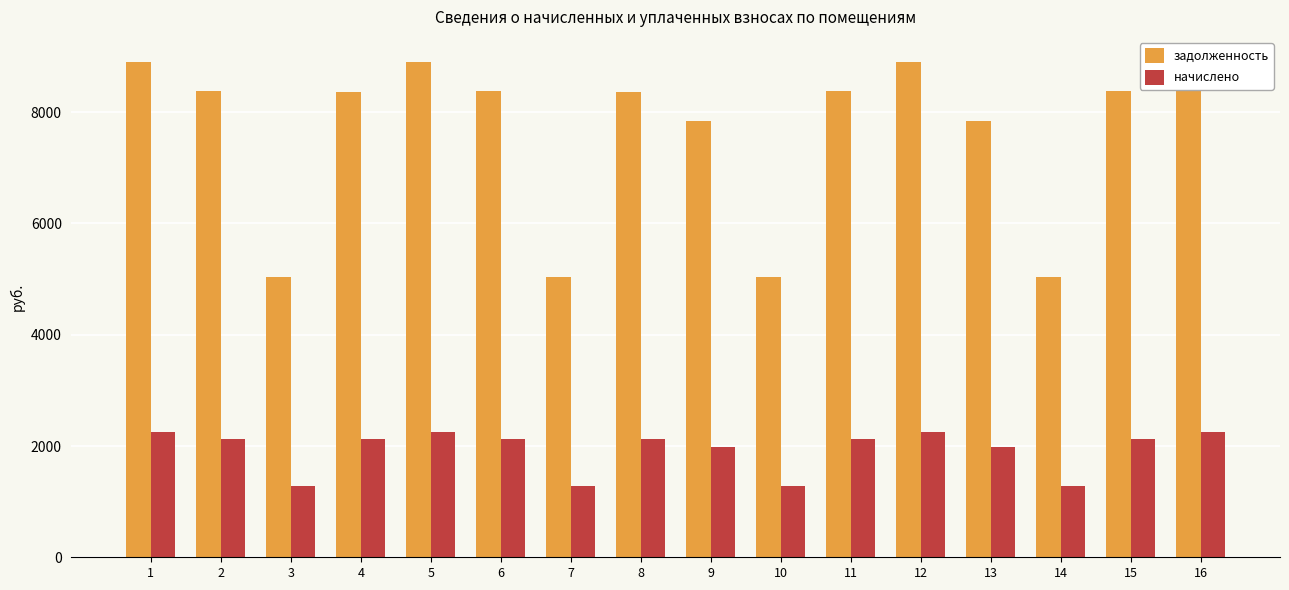

Are the bars horizontal?

No